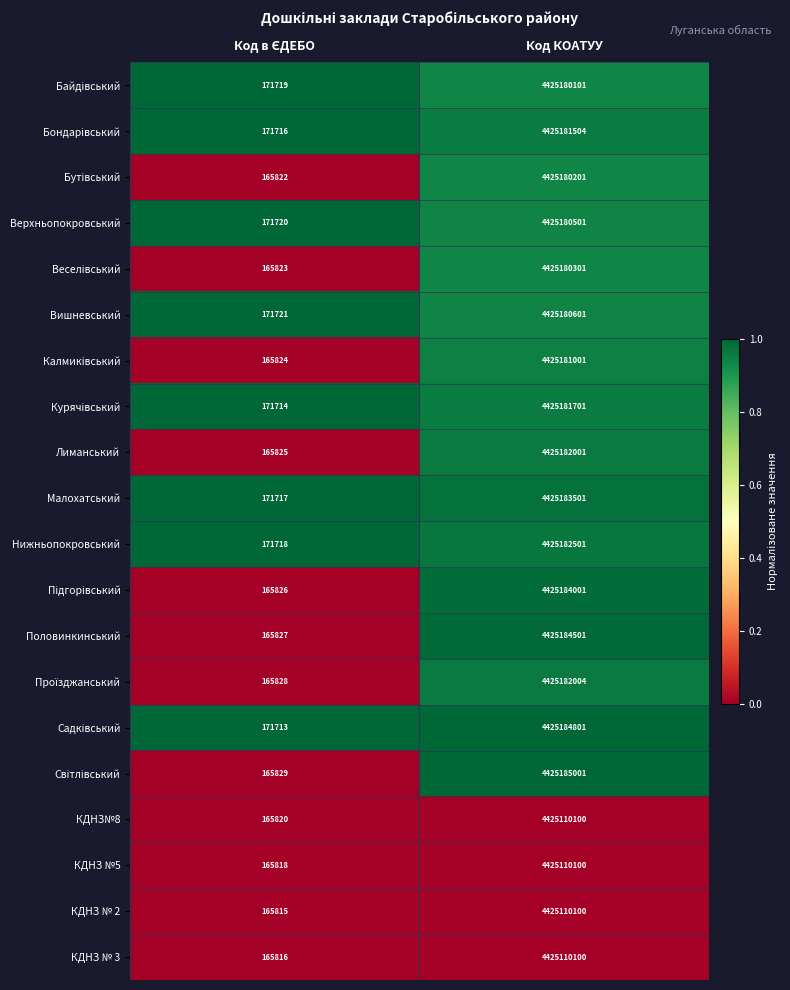

What is the total value across all series at Код КОАТУУ?

88503354622